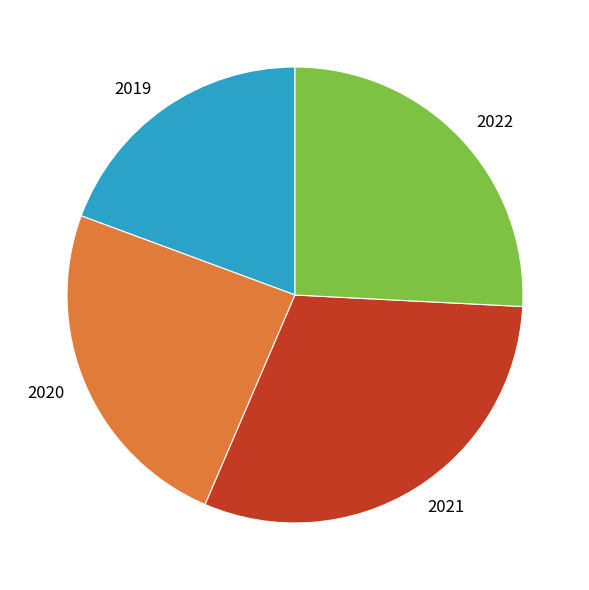

Is there a majority slice in this chart?

No